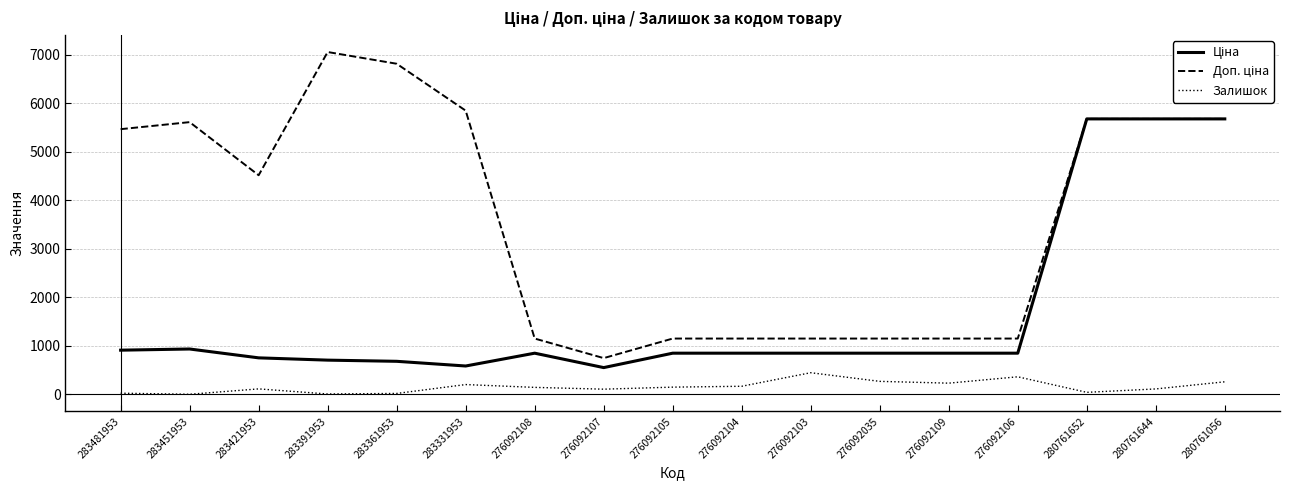

How many lines are shown in the chart?

3